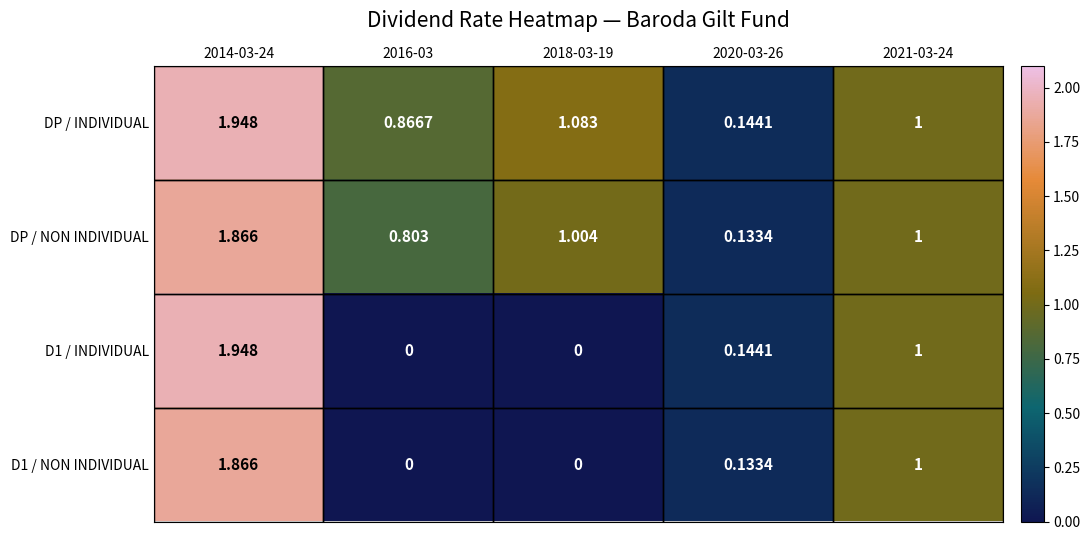

At which category is the sum across all series the highest?

2014-03-24